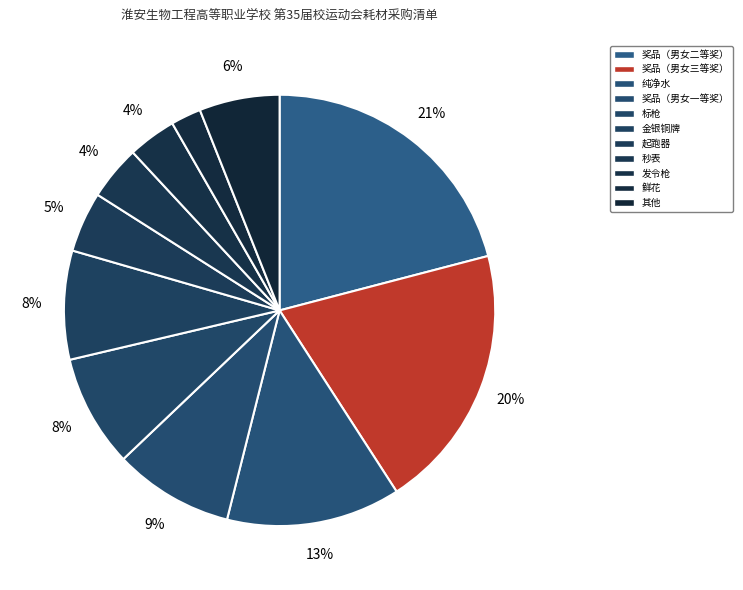

How many slices are in this pie chart?

11